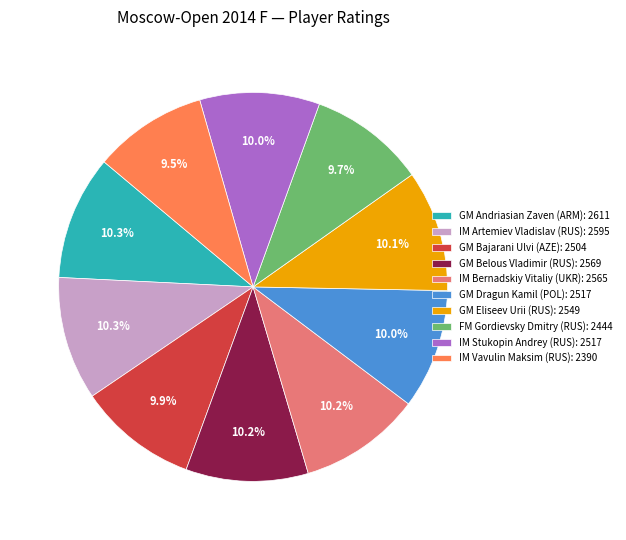

Count the number of slices in the pie.

10